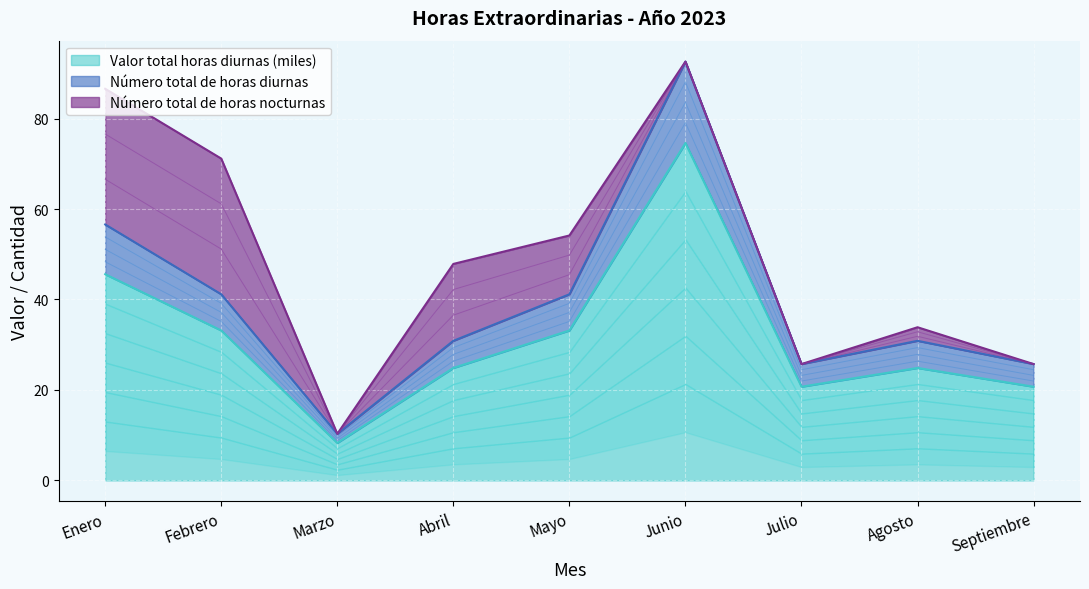

What is the minimum value for Valor total horas diurnas (miles)?

8.3